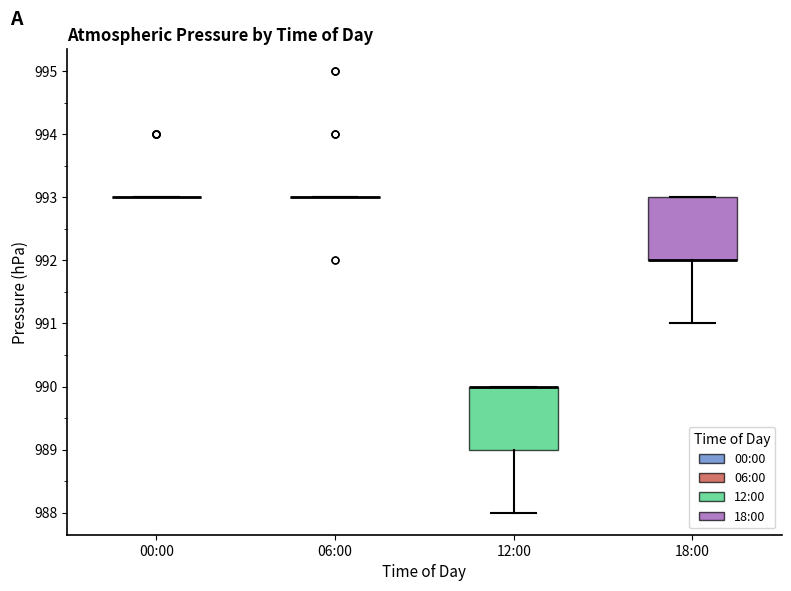

Where is the upper edge of the box for 12:00 on the y-axis? The values are not printed on the chart, so give them approximately, as read against the axis.

990